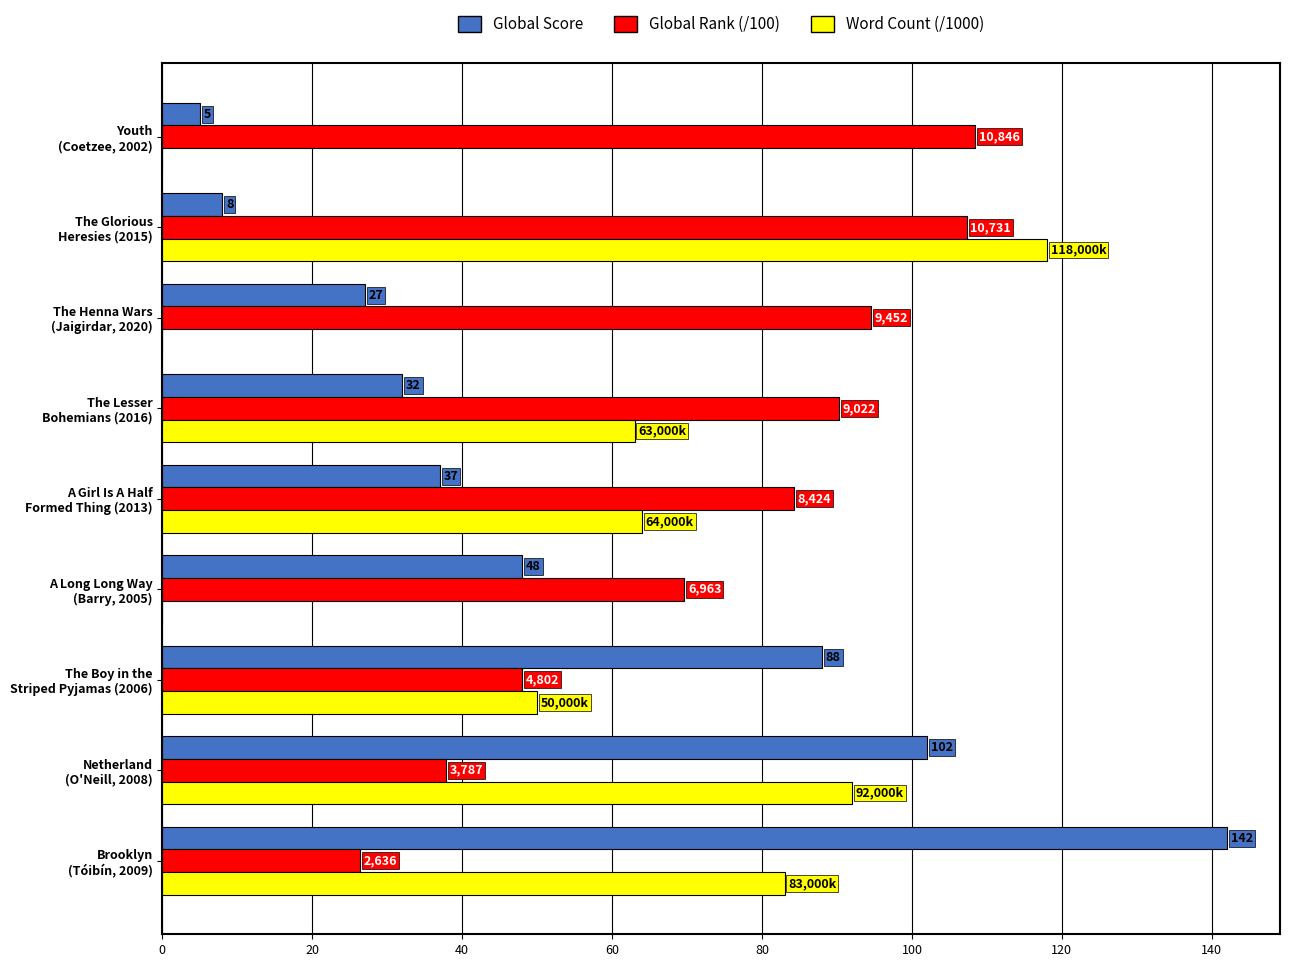

What is the maximum value shown in the chart?

142.0